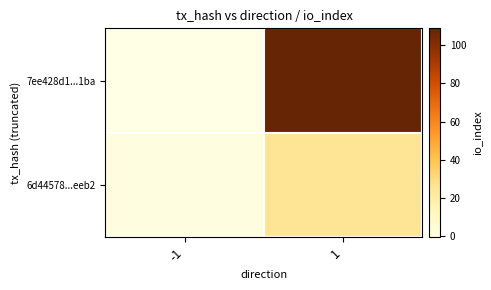

Which series has the largest range (max minus min)?

7ee428d1...1ba